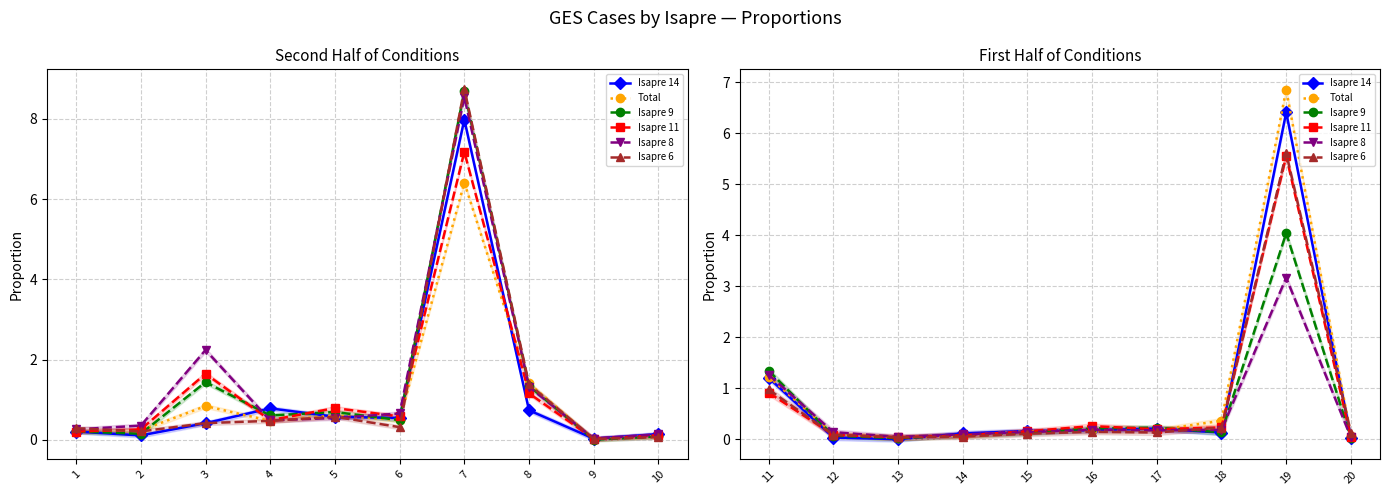

How many interior local peaks does the Total series have?

1